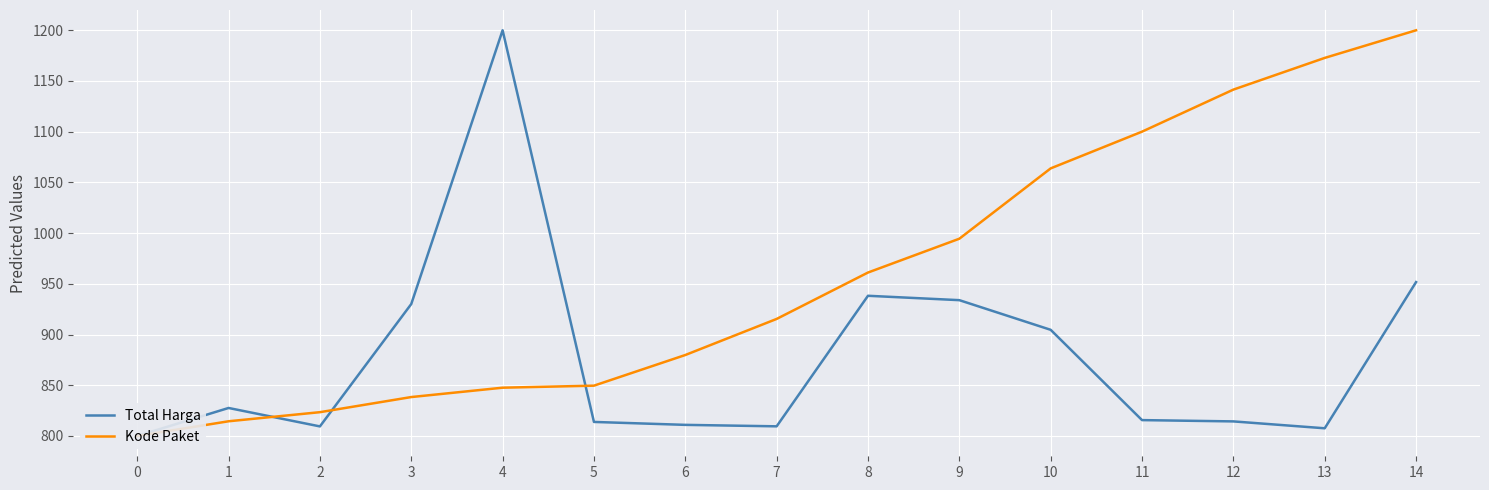

Is it true that Kode Paket equals 915.4 at 7?

True